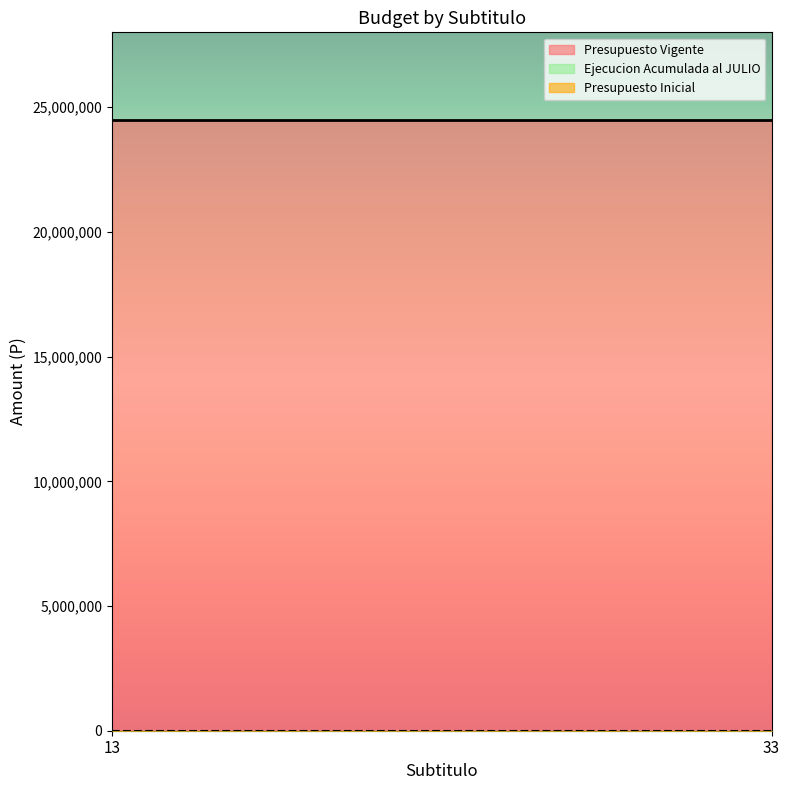

List the series in order of their peak value, highest first.

Presupuesto Vigente, Presupuesto Inicial, Ejecucion Acumulada al JULIO